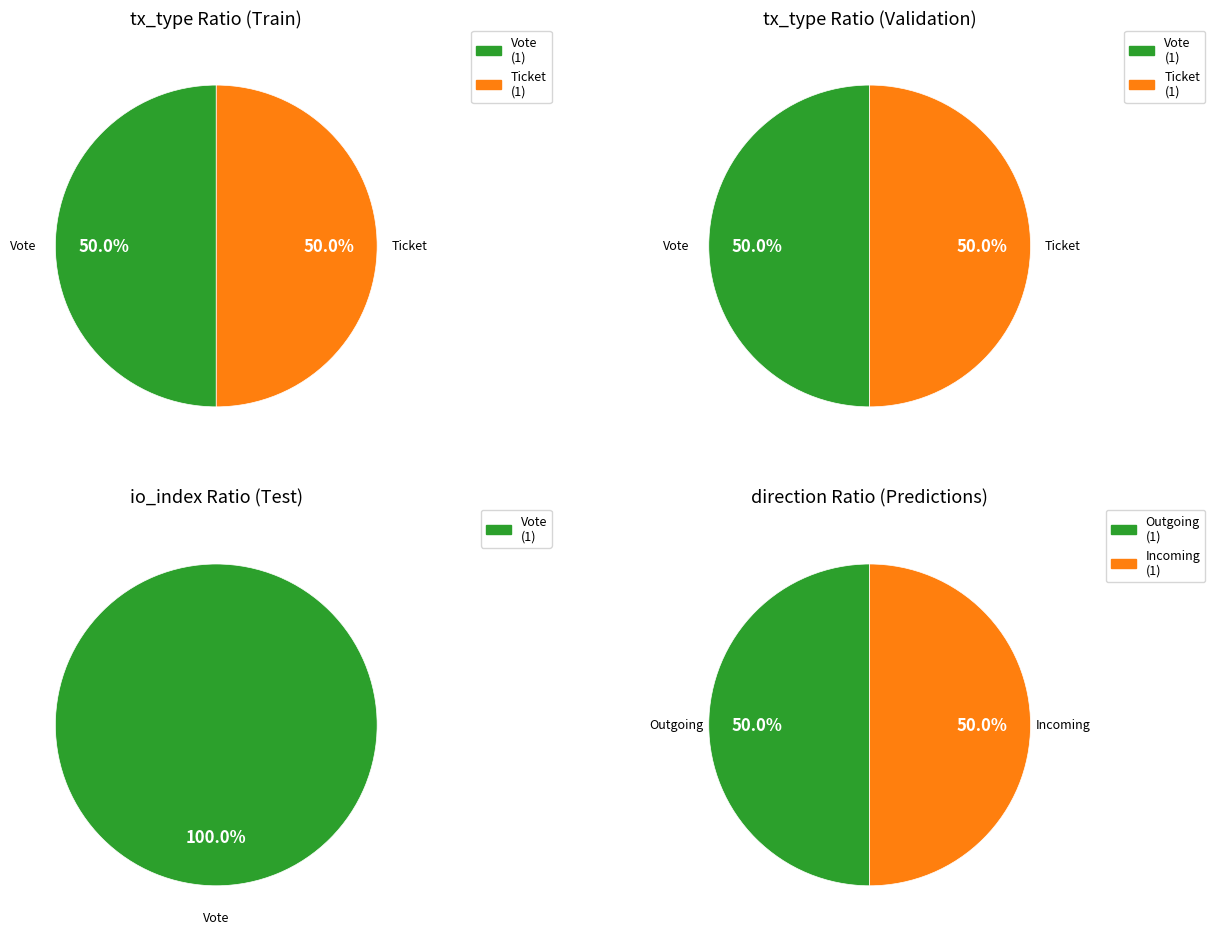

True or false: direction_values accounts for 100% of the total.

True